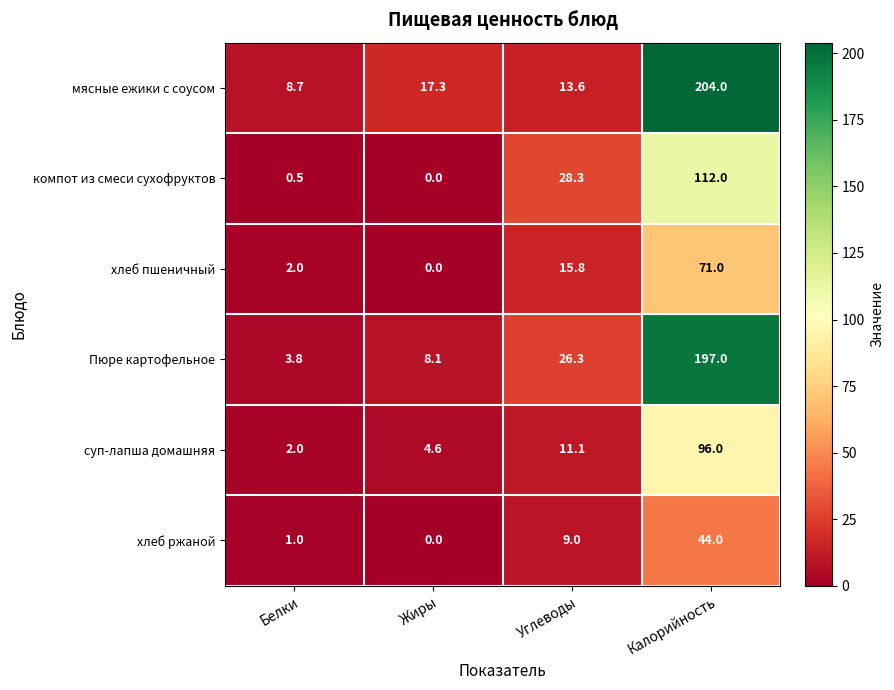

The мясные ежики с соусом series shows 204.0 at Калорийность. True or false?

True